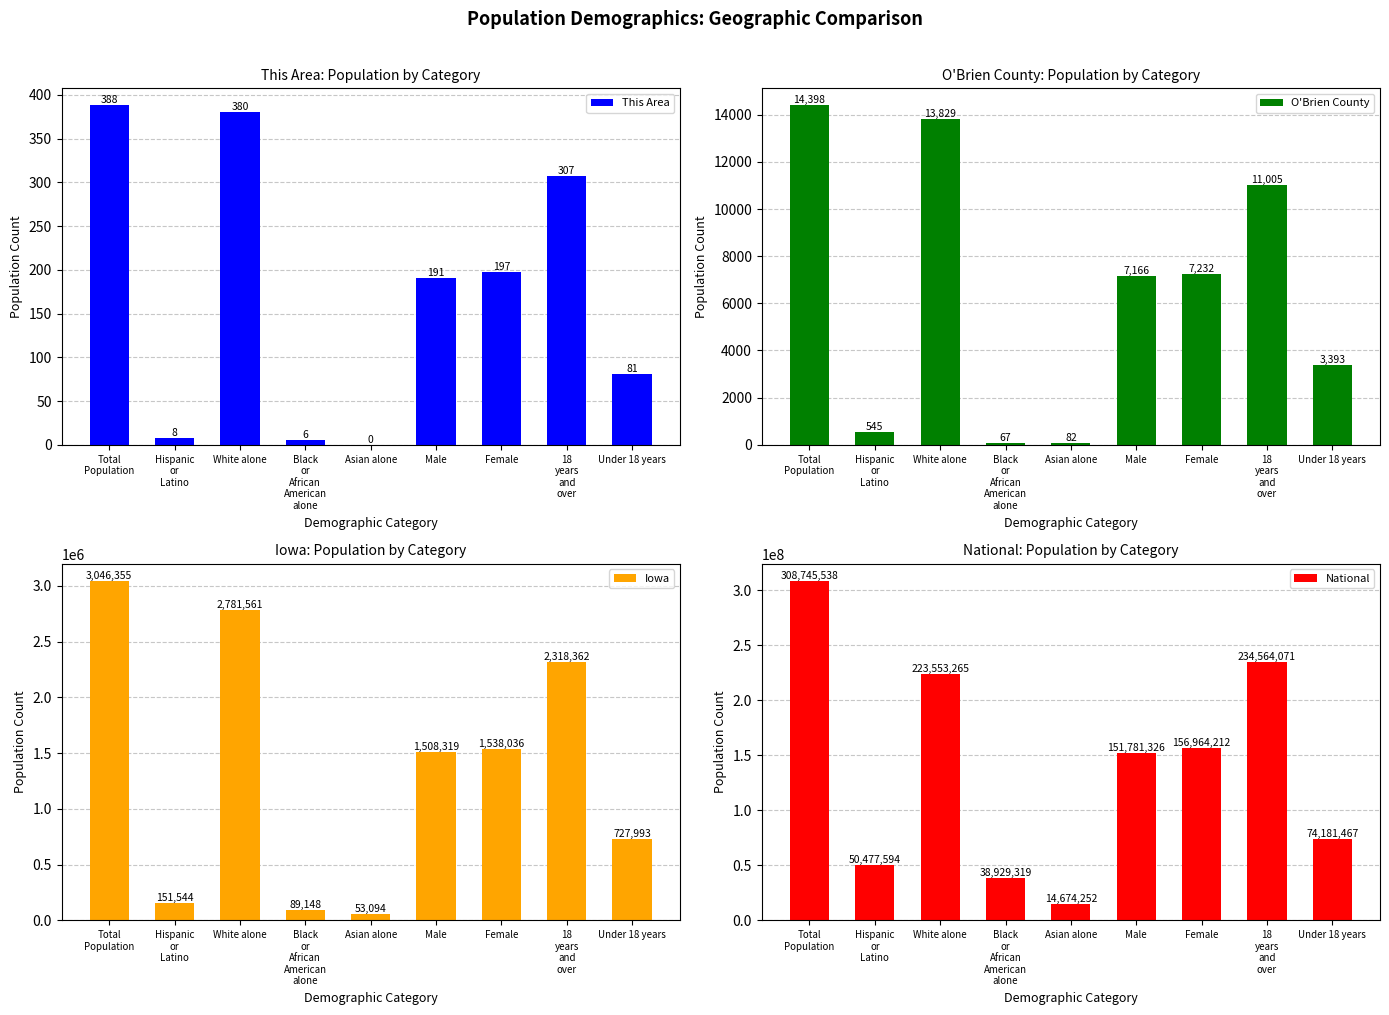

What is the difference between the maximum and second lowest values in the O'Brien County series?

14316